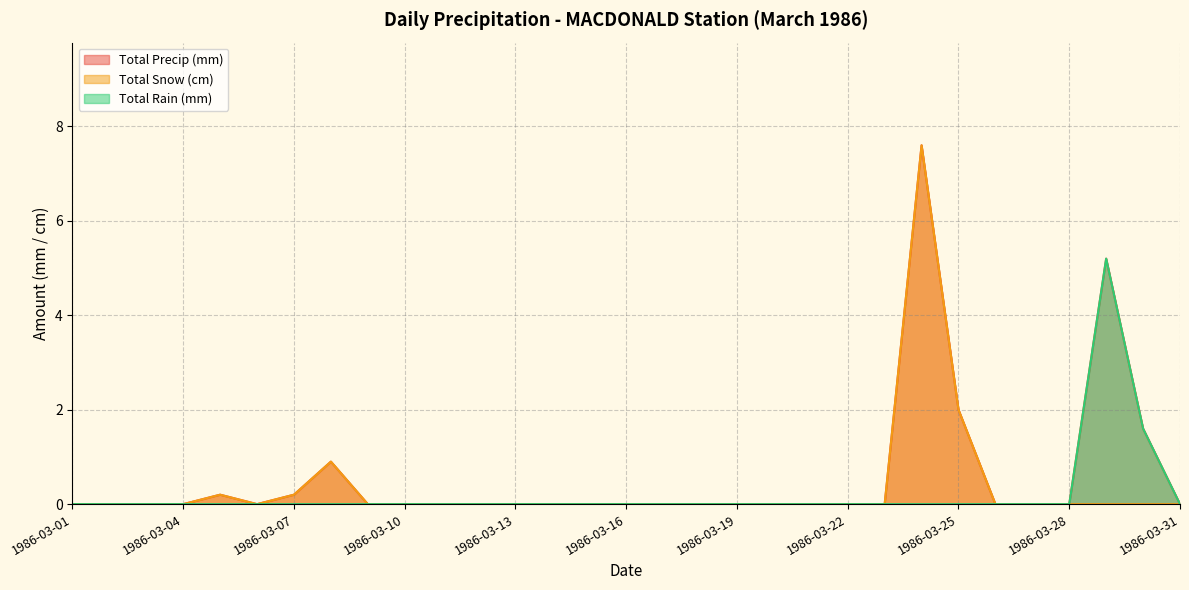

True or false: Total Rain (mm) and Total Snow (cm) cross at least once.

False